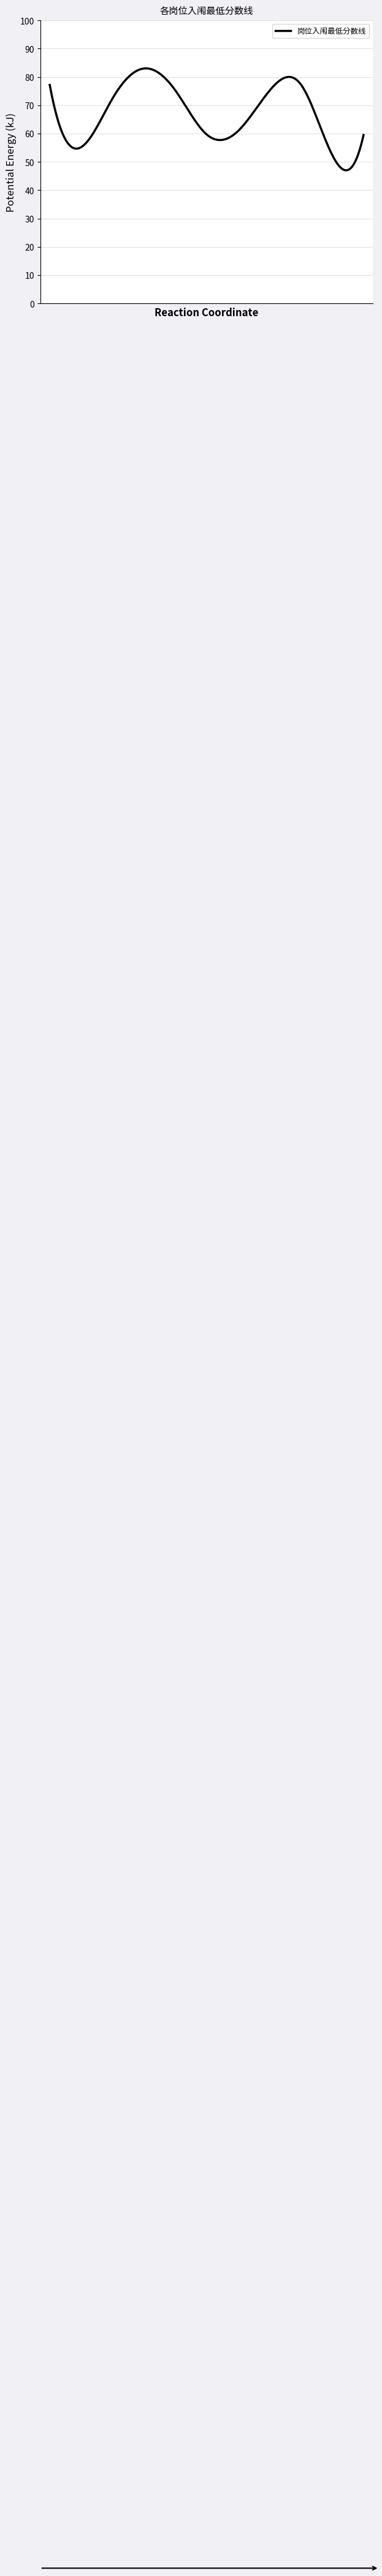

What is the minimum value shown in the chart?

47.0